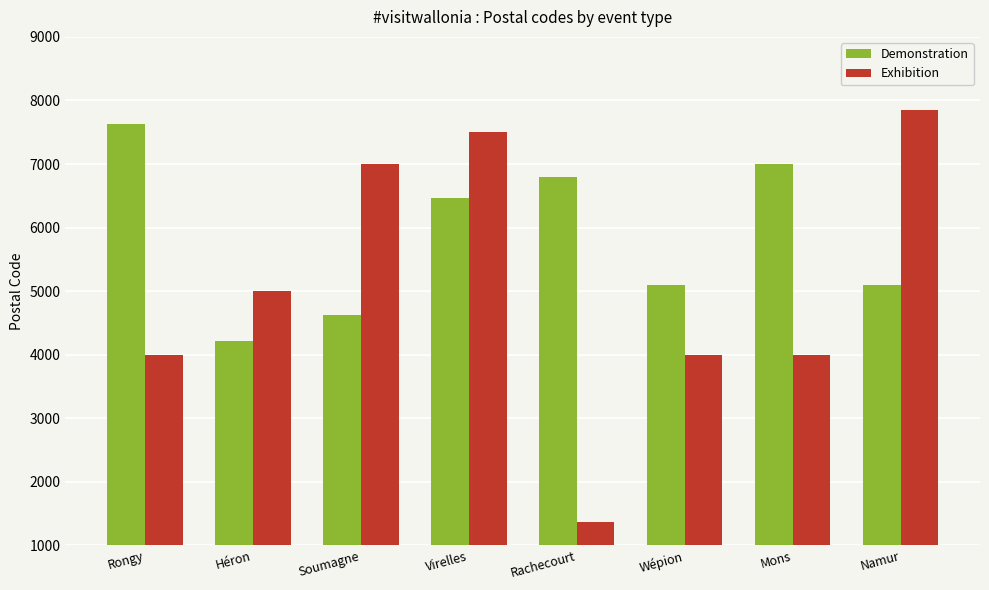

What is the highest value of the Exhibition series?

7850